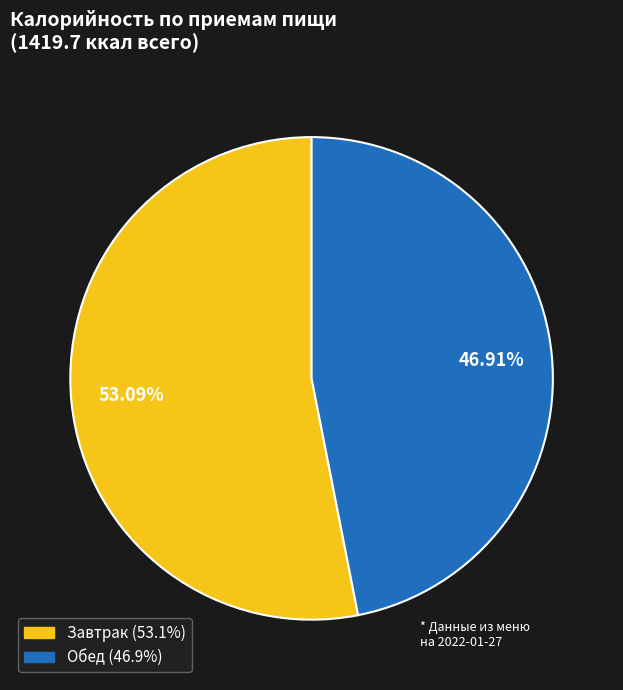

Count the number of slices in the pie.

2